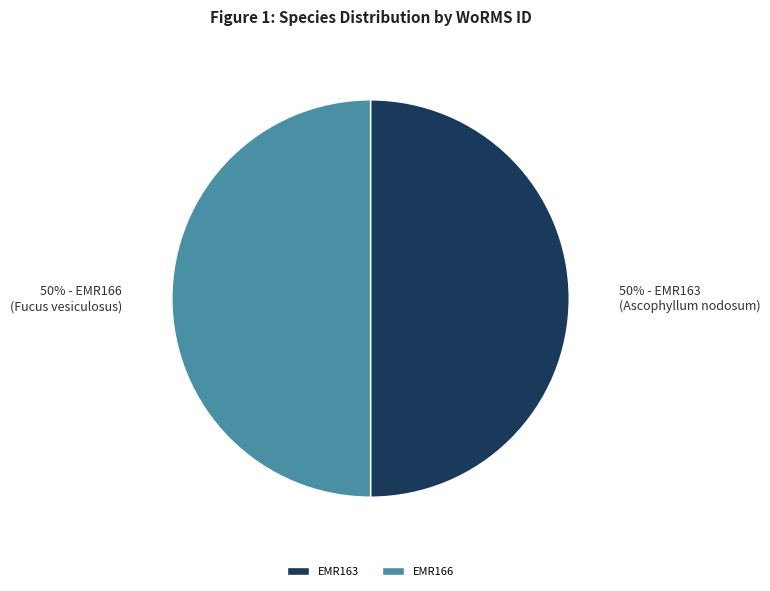

To the nearest percent, what percentage of the pie is EMR166?

50%